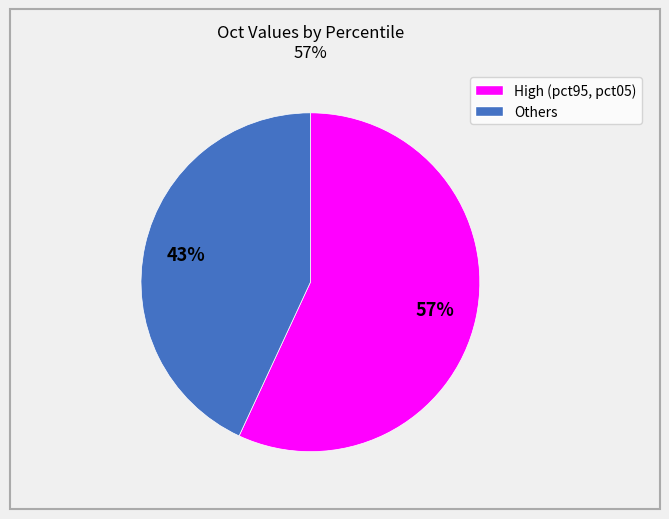

To the nearest percent, what is the difference between the largest and smallest slice percentages?

14%